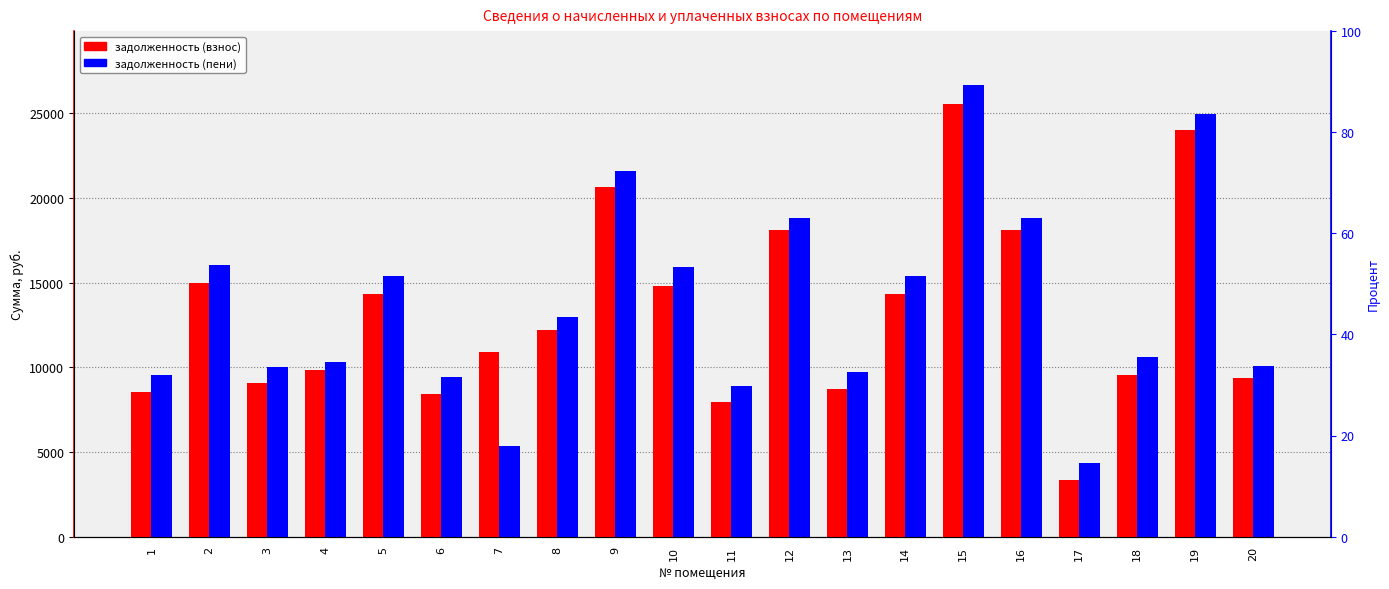

What is the difference between the maximum and minimum values in the задолженность (взнос) series?

22223.8